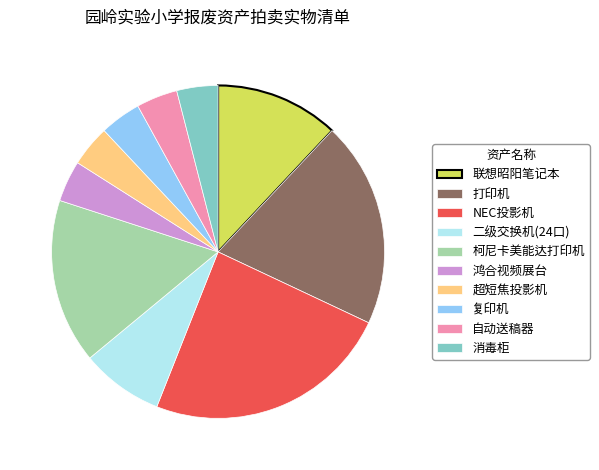

Is there any slice that represents more than half of the pie?

No